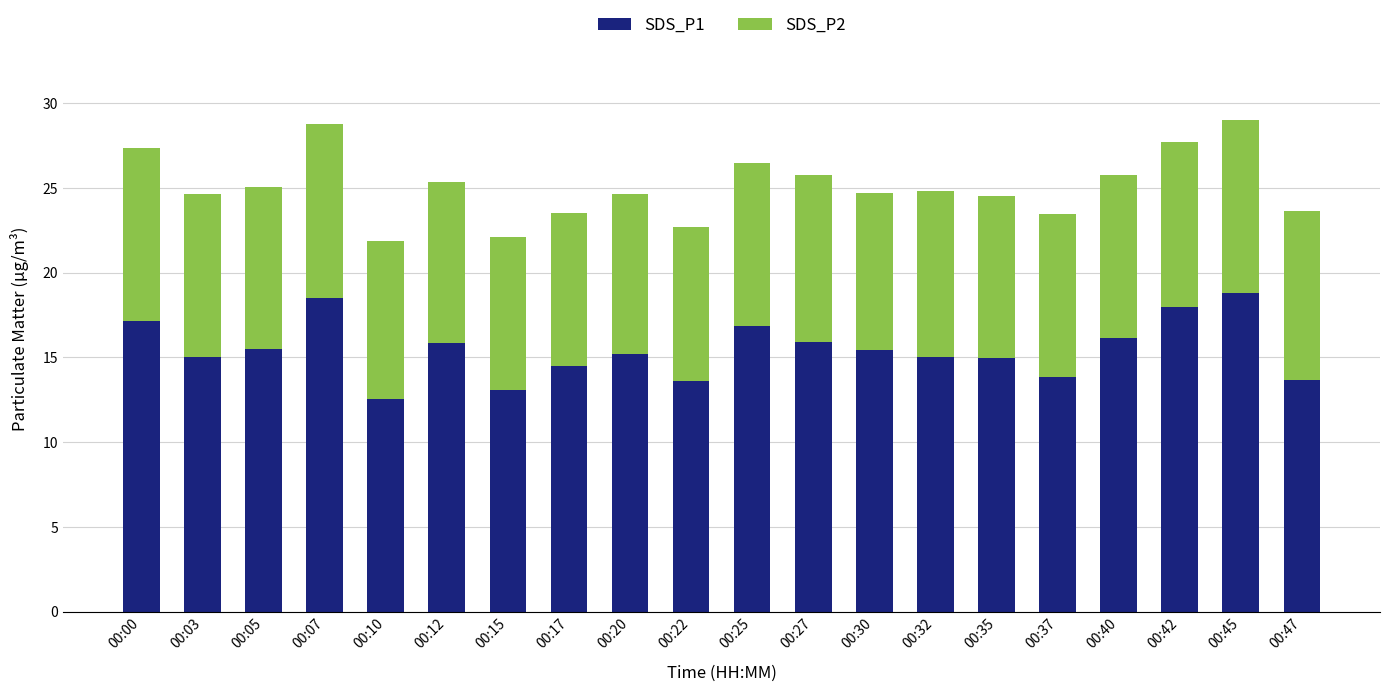

What is the lowest value of the SDS_P1 series?

12.5